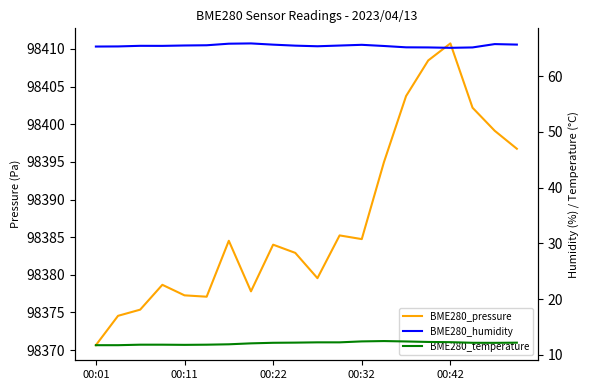

Between 18 and 19, which series saw the biggest shift?

BME280_pressure